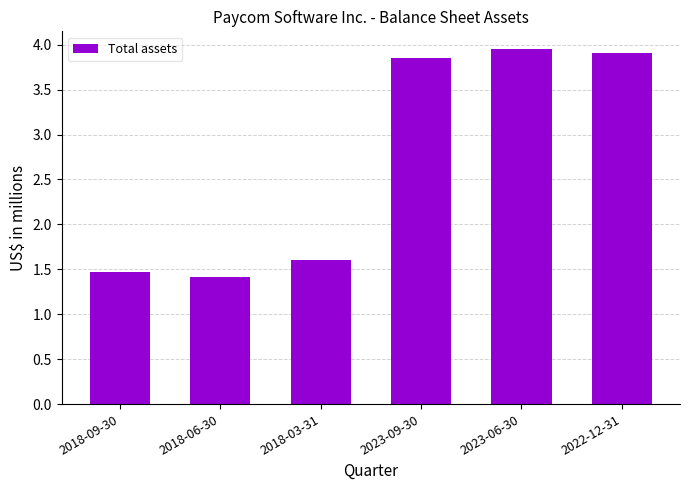

What value does the data have at 2018-06-30?

1.4